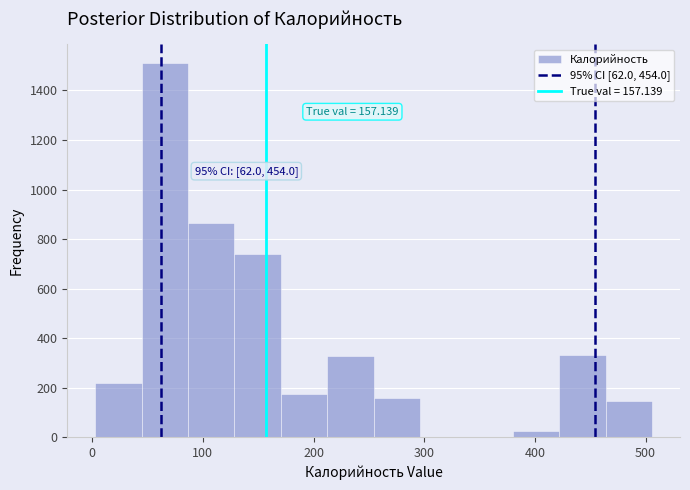

Over which range of the x-axis is the bar tallest?

40 to 90